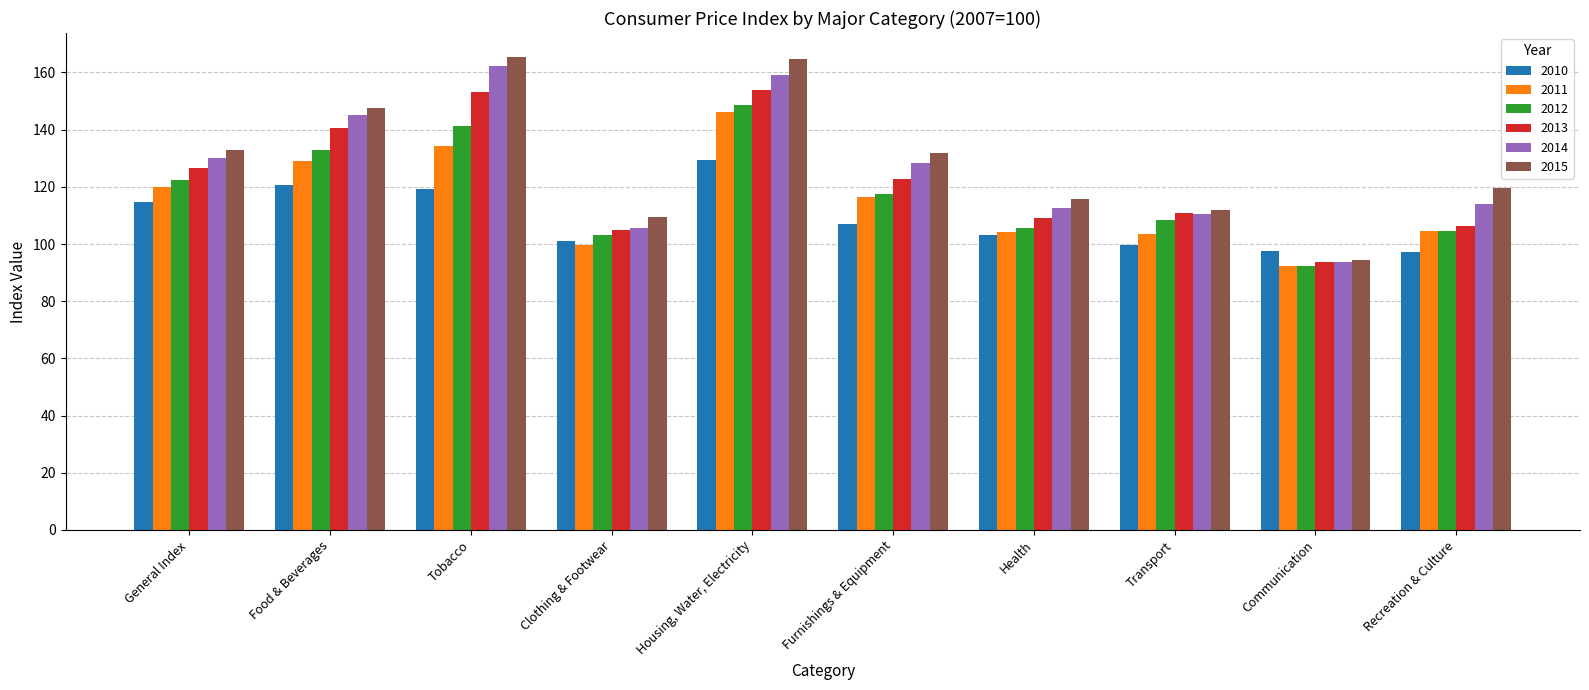

How many bars are there in total?

60